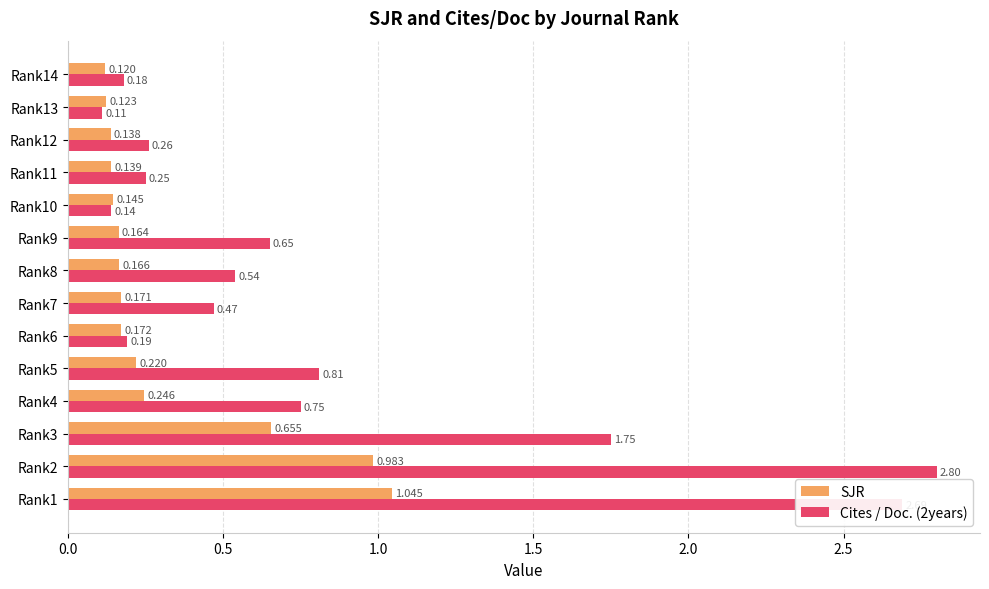

Between Rank6 and Rank14, which series saw the biggest shift?

SJR